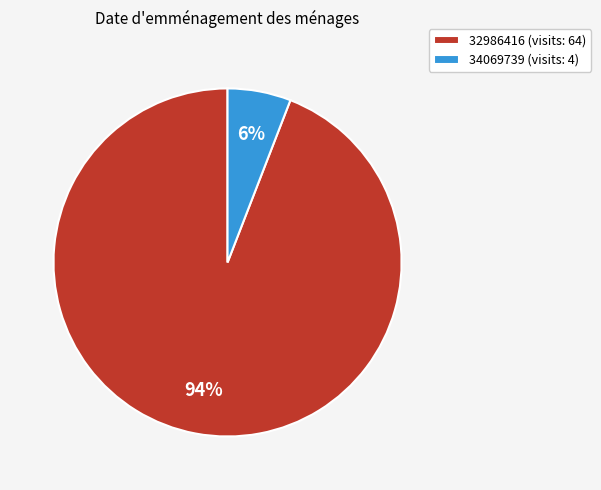

Which slice is the largest?

32986416